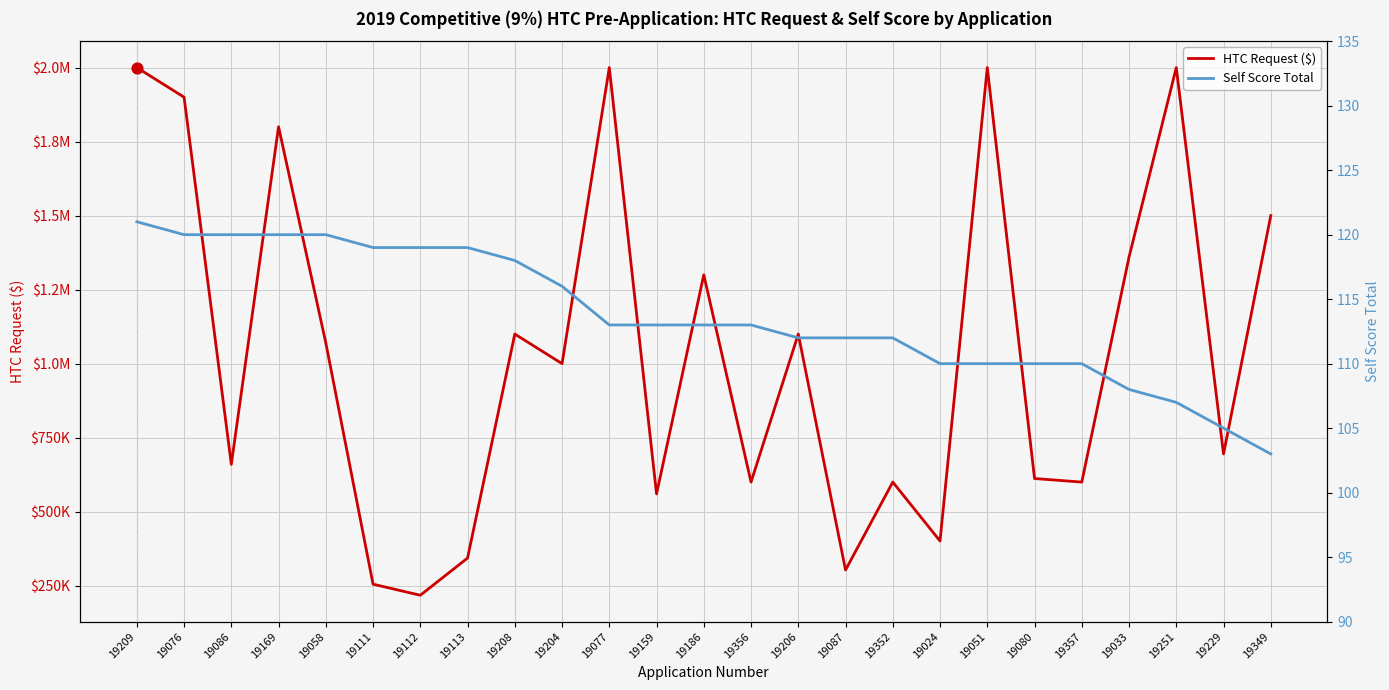

Which series contains the lowest Y value?

Self Score Total